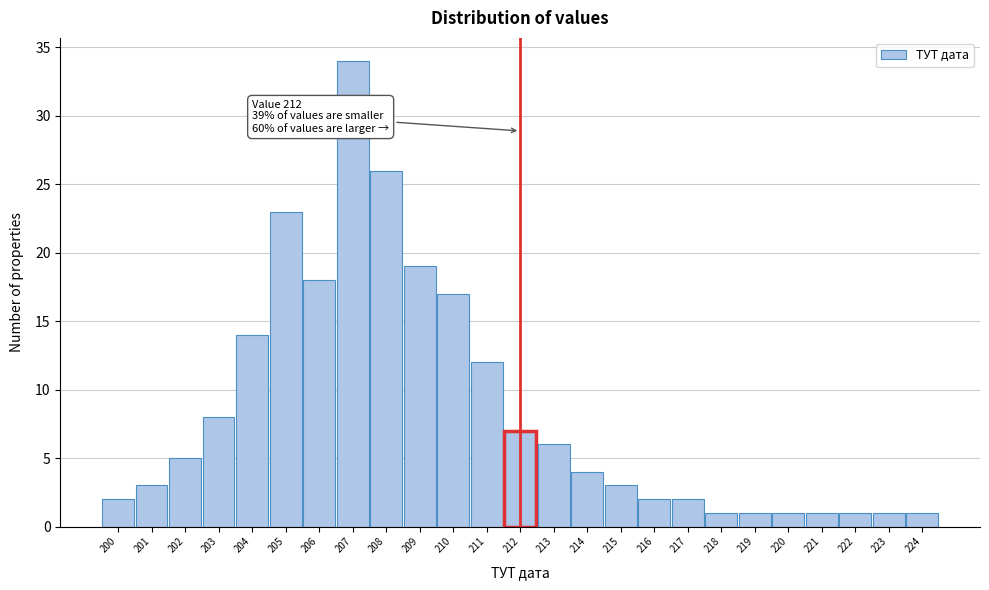

Over which range of the x-axis is the bar tallest?

206.5 to 207.5